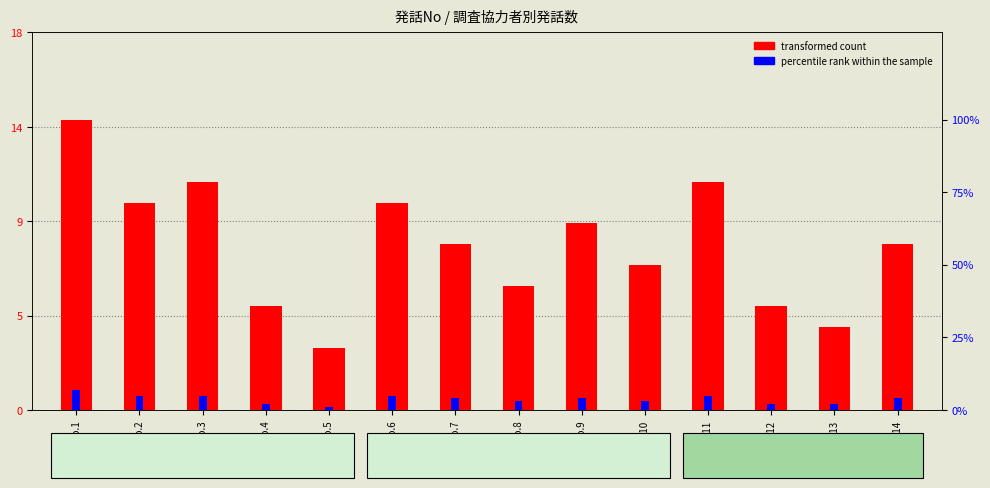

True or false: percentile rank within the sample has a value of 5 at 発話No.3.

True